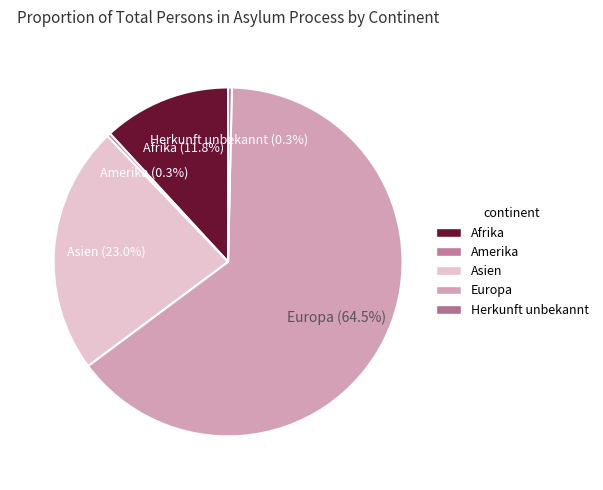

What percentage is the Afrika slice, to the nearest percent?

12%